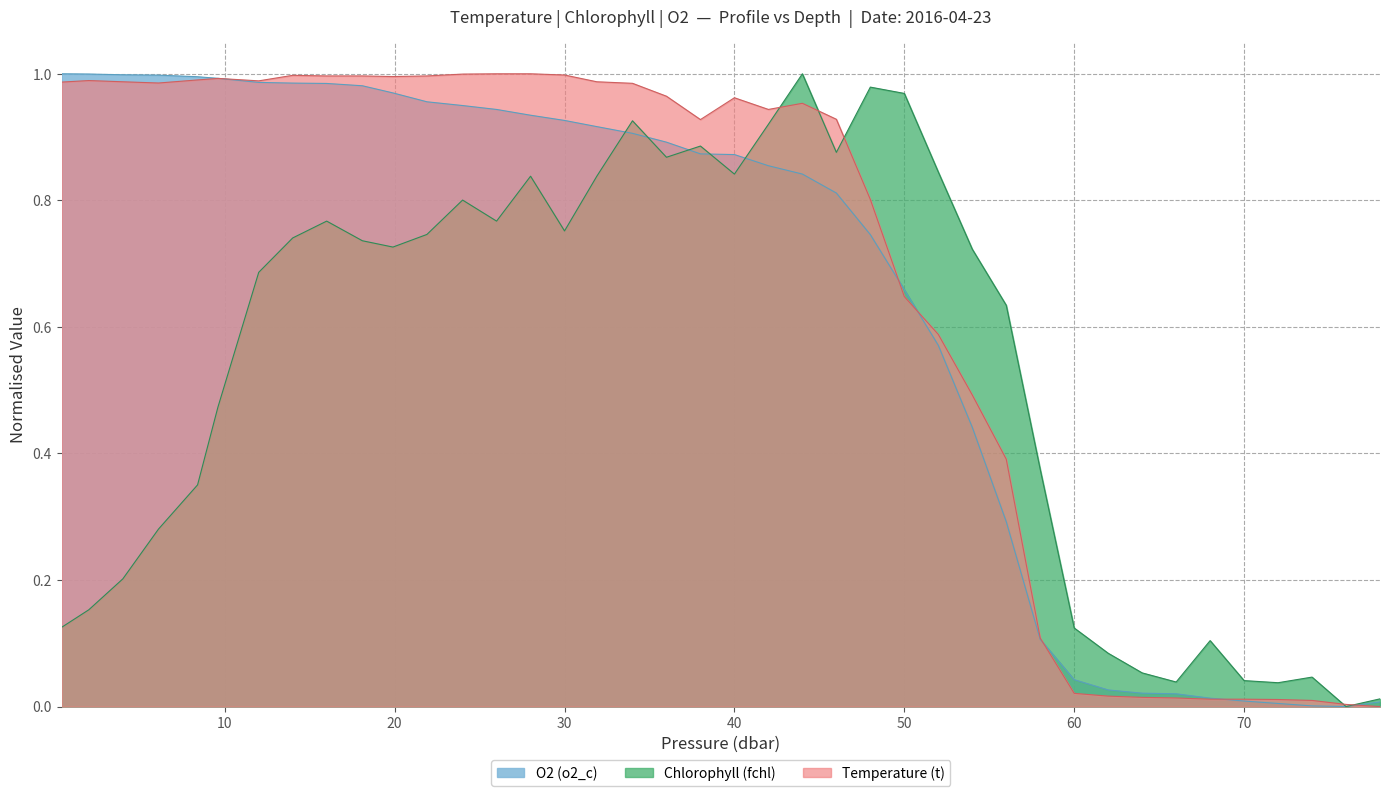

What is the sum of all Chlorophyll (fchl) values?

21.4